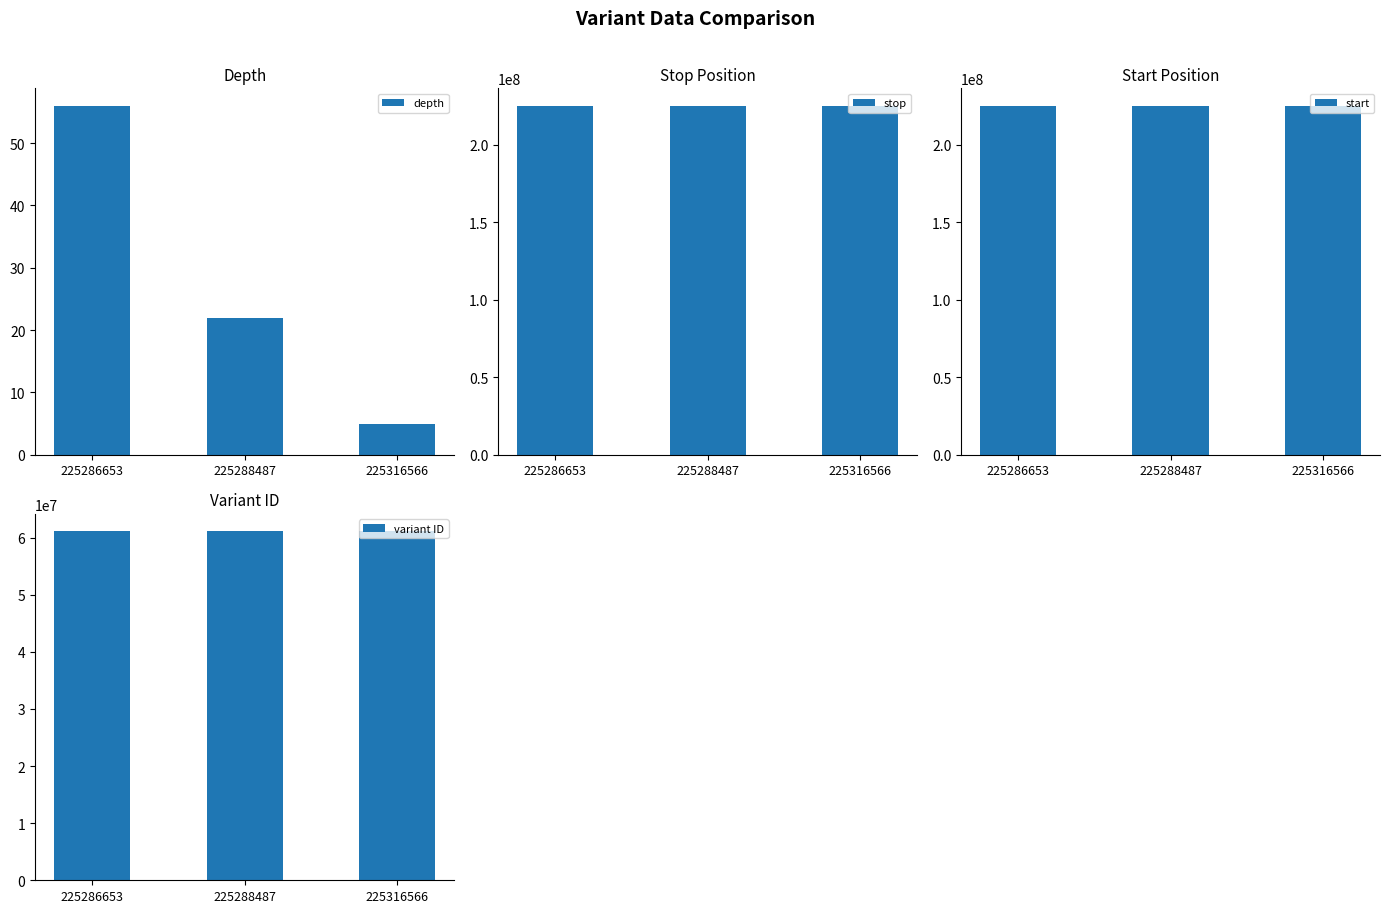

At which category does the chart reach its minimum across all series?

225316566